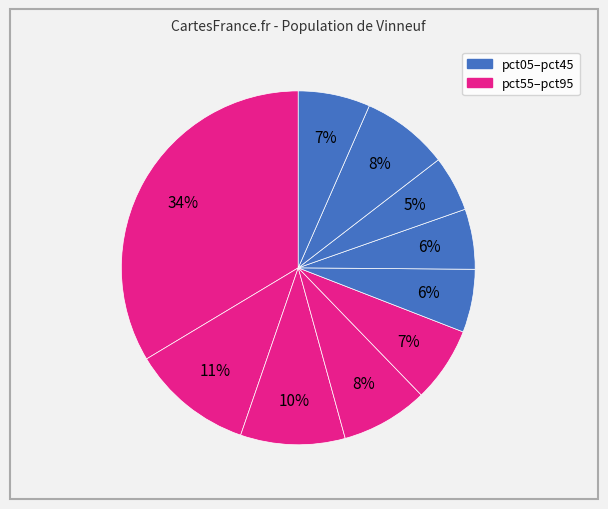

How many slices are in this pie chart?

10